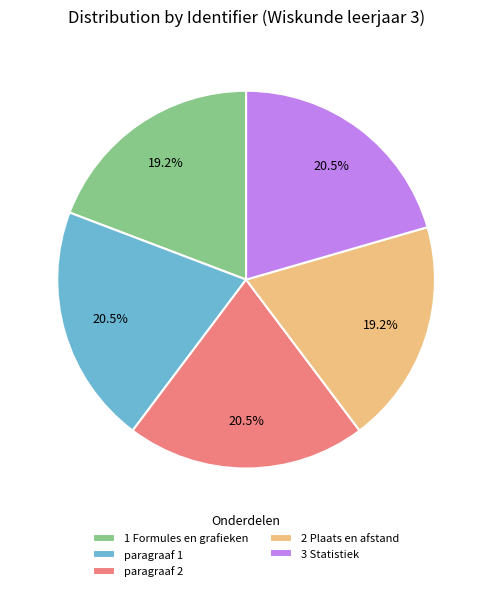

What percentage do paragraaf 2 and 3 Statistiek together represent?

41.0%